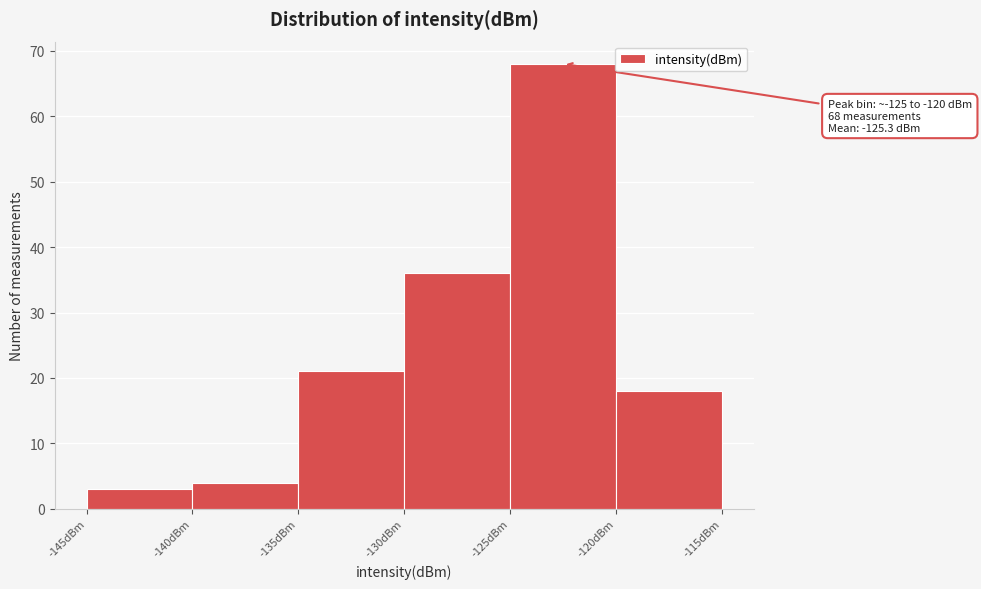

Over which range of the x-axis is the bar tallest?

-125 to -120